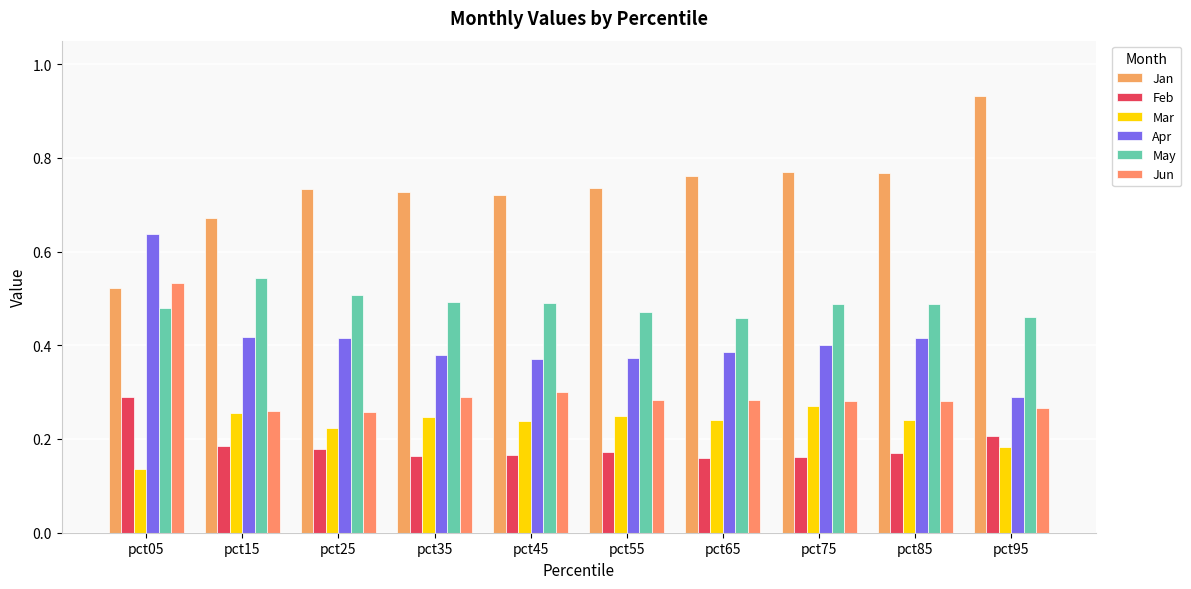

Does the chart contain any negative values?

No